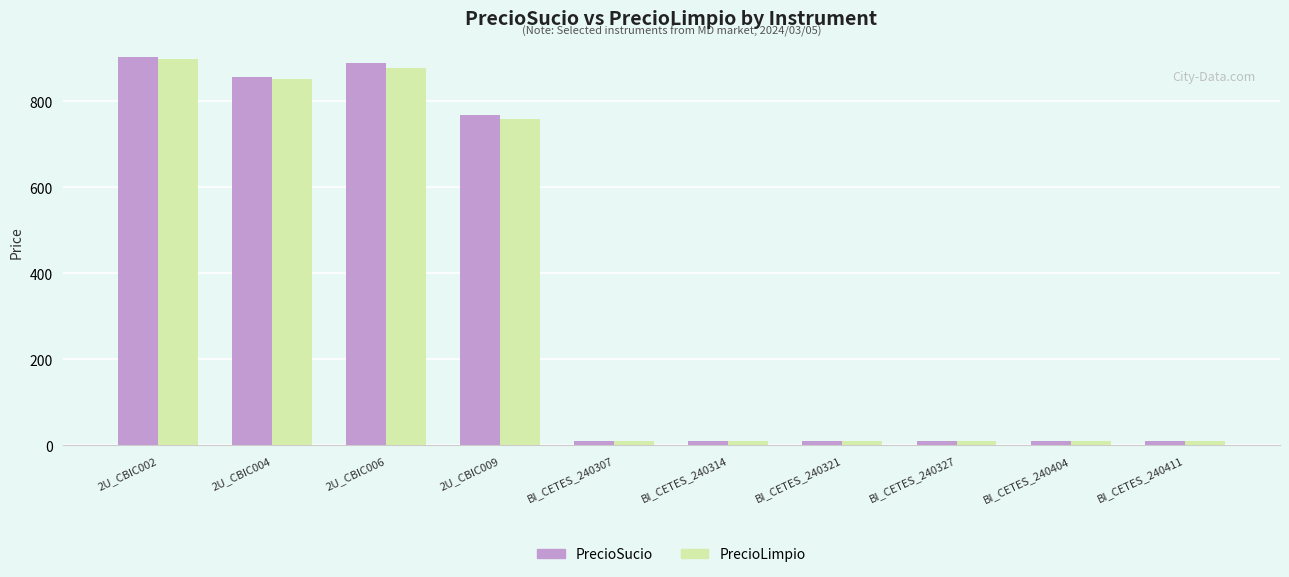

Is it true that PrecioLimpio equals 10.0 at BI_CETES_240314?

True